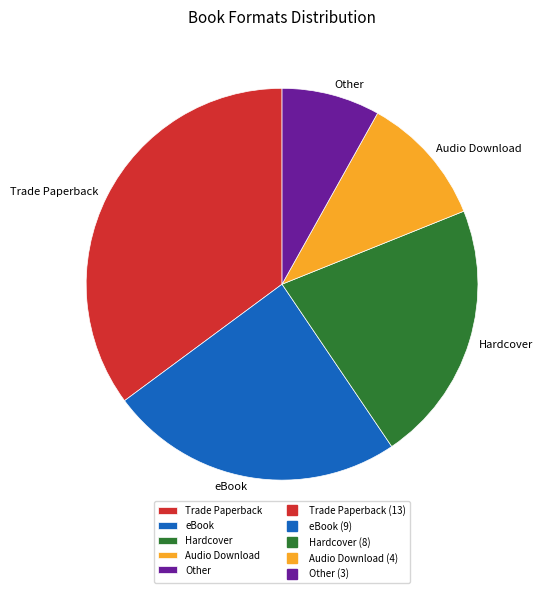

Approximately how many times larger is the value at Audio Download compared to Hardcover?

0.5